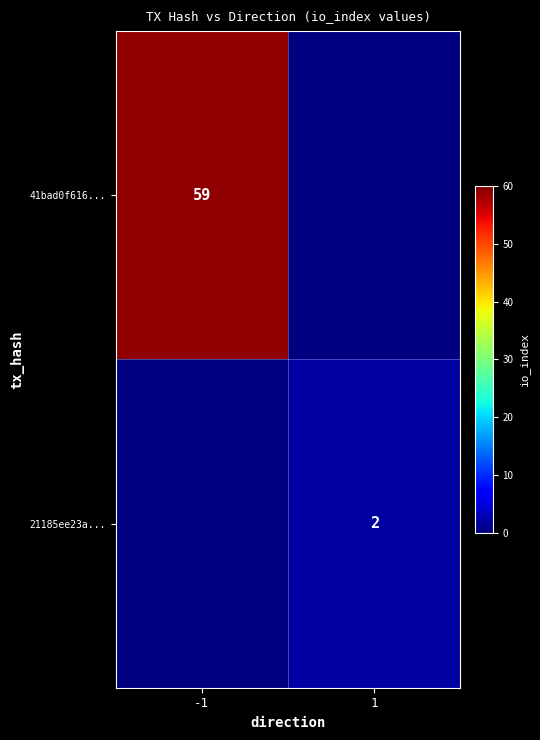

How many categories are shown in the chart?

2